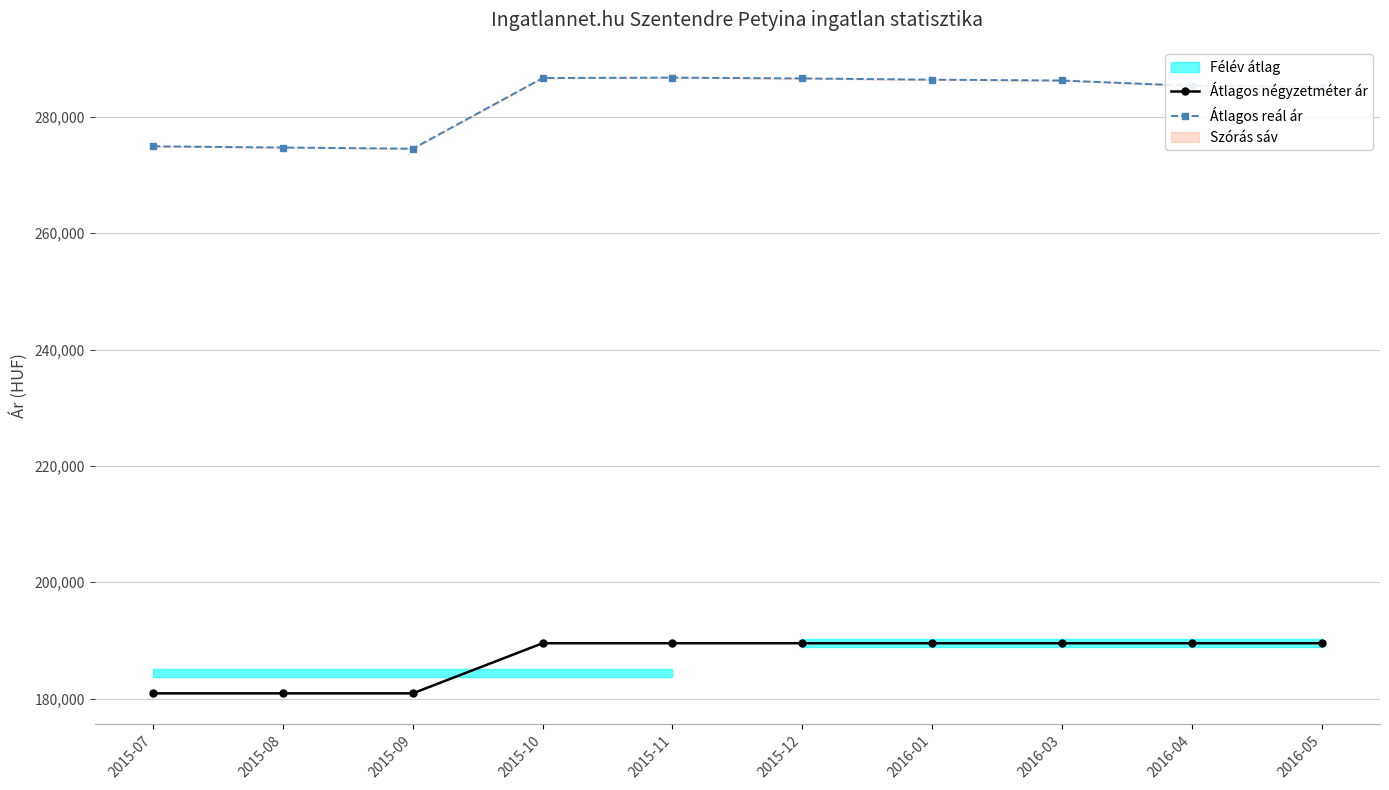

What is the value of the Átlagos reál ár point at the 6th from the left?

286603